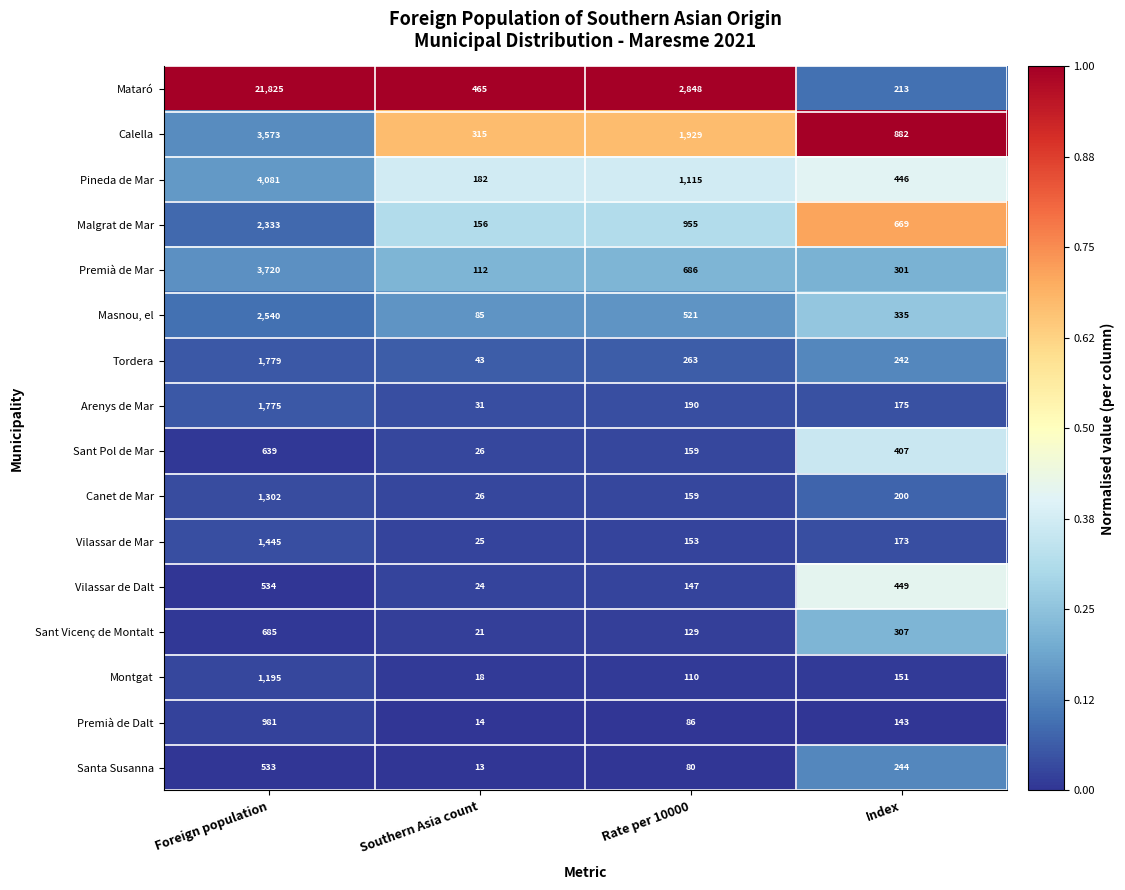

True or false: Malgrat de Mar has a value of 955 at Rate per 10000.

True